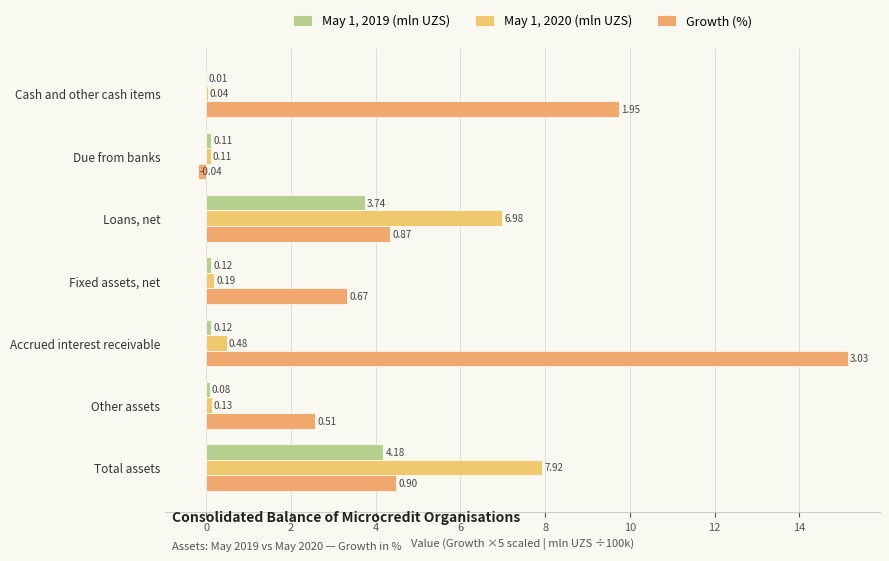

What are all the series names shown in the legend?

May 1, 2019 (mln UZS), May 1, 2020 (mln UZS), Growth (%)